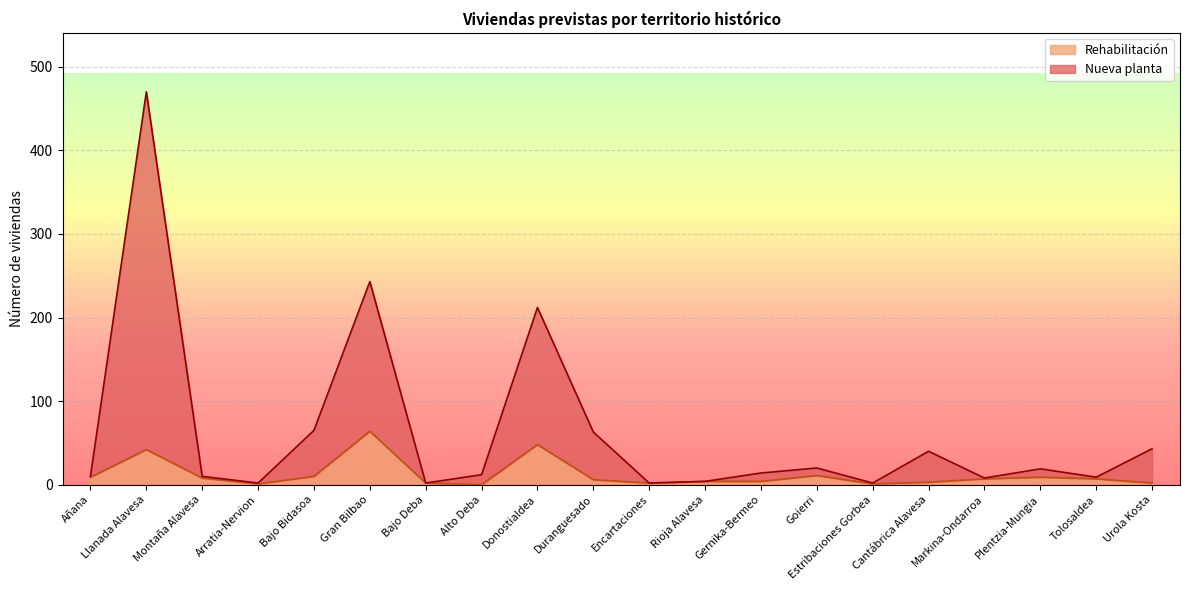

What is the label of the 15th point from the right?

Gran Bilbao